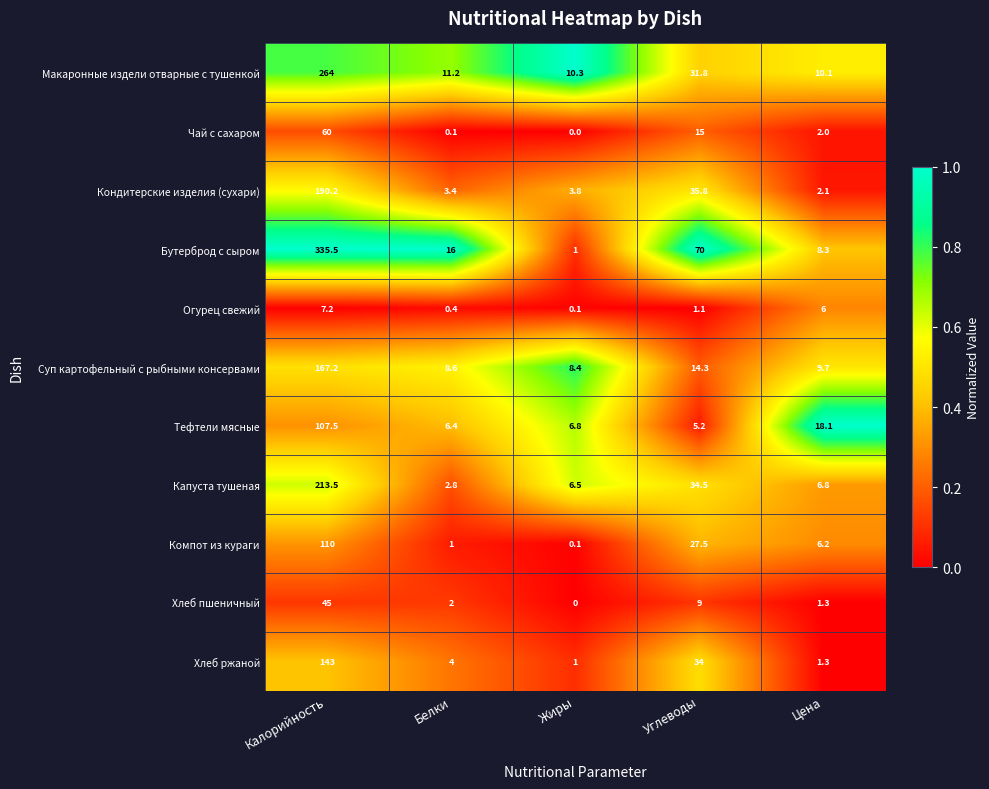

What is the sum of all Макаронные издели отварные с тушенкой values?

327.4